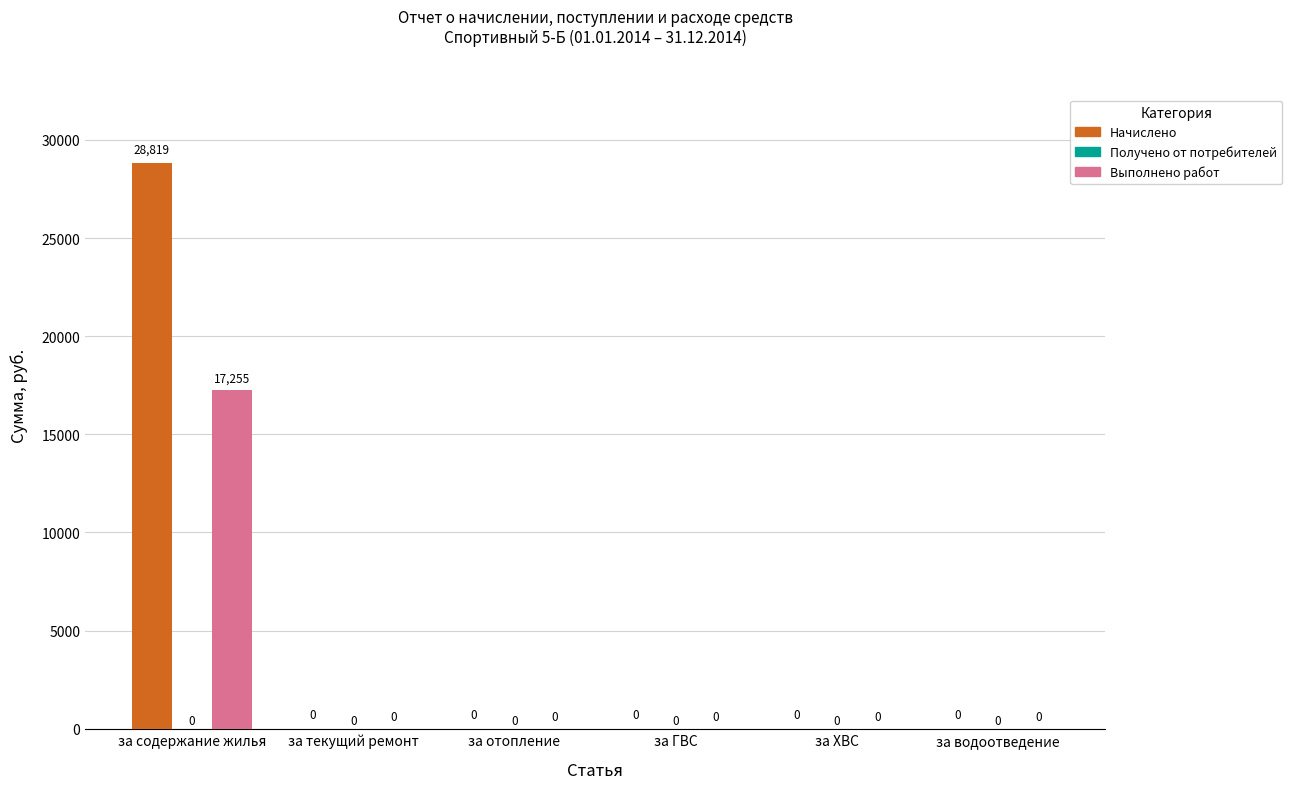

How many values in Начислено are above zero?

1